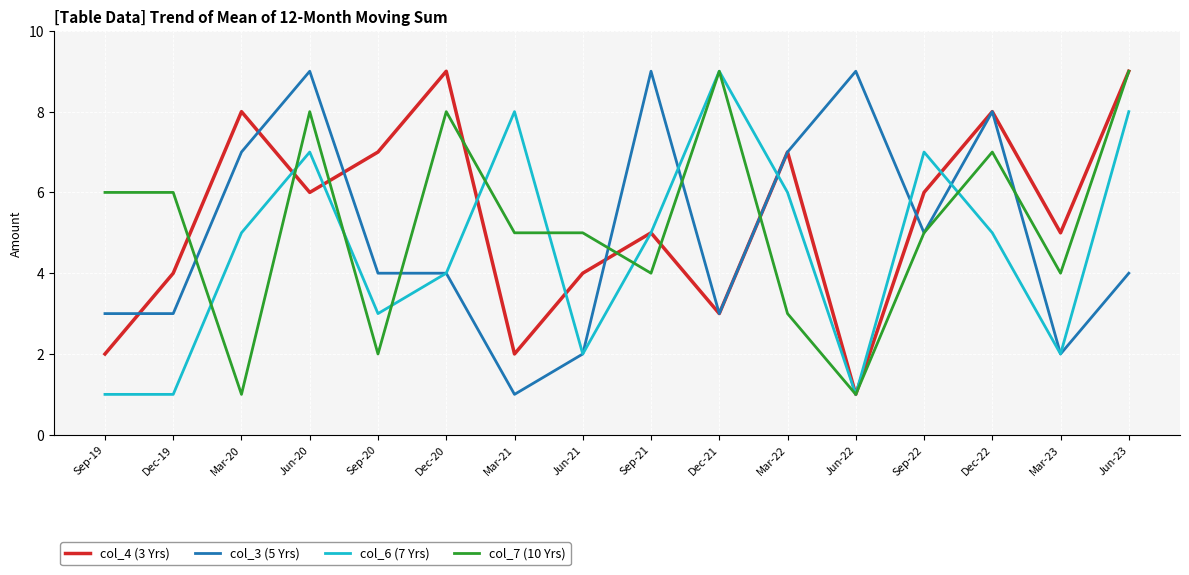

The value of col_7 (10 Yrs) at Dec-22 is 7. True or false?

True